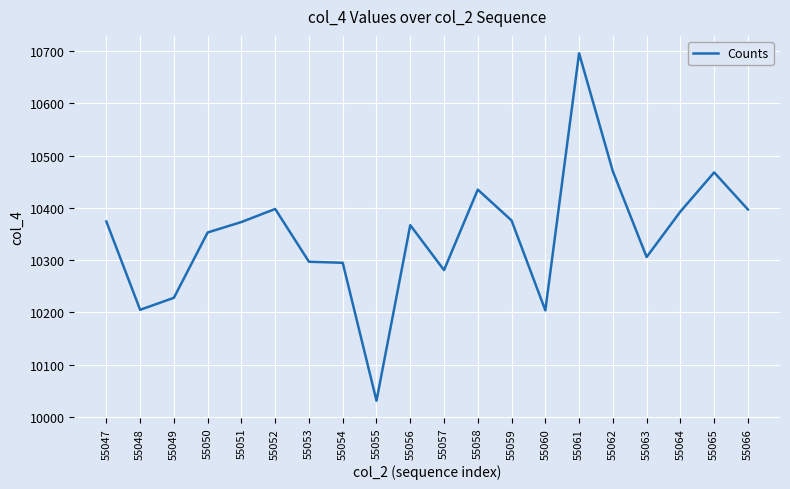

How many lines are shown in the chart?

1